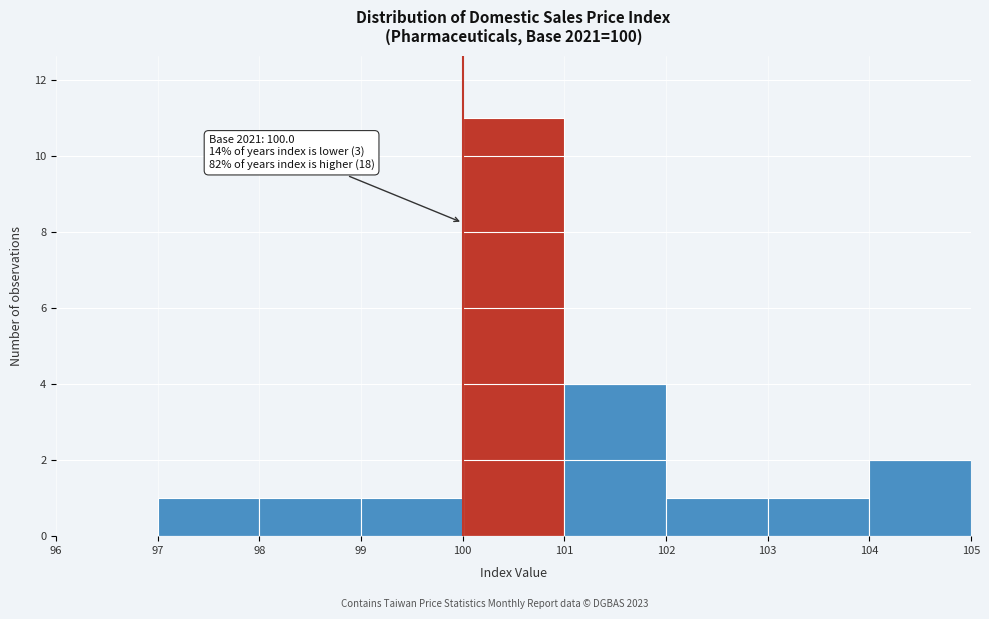

Which range on the x-axis has the tallest bar?

100 to 101